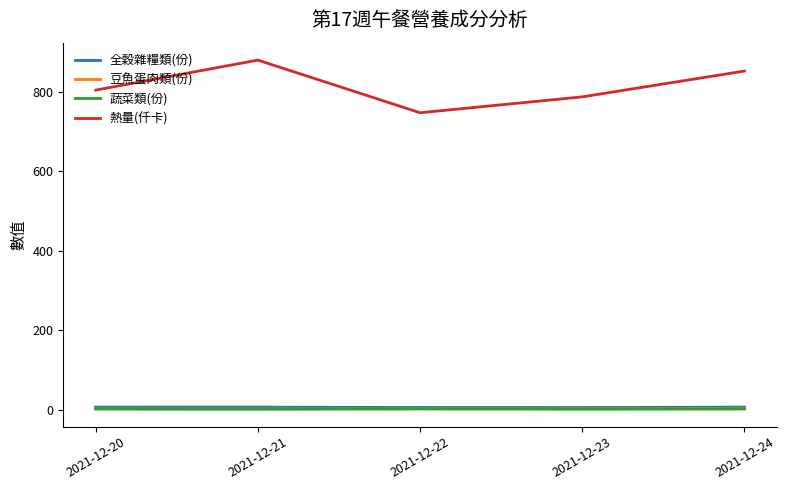

What is the difference between the highest and lowest values at 2021-12-20?

802.8